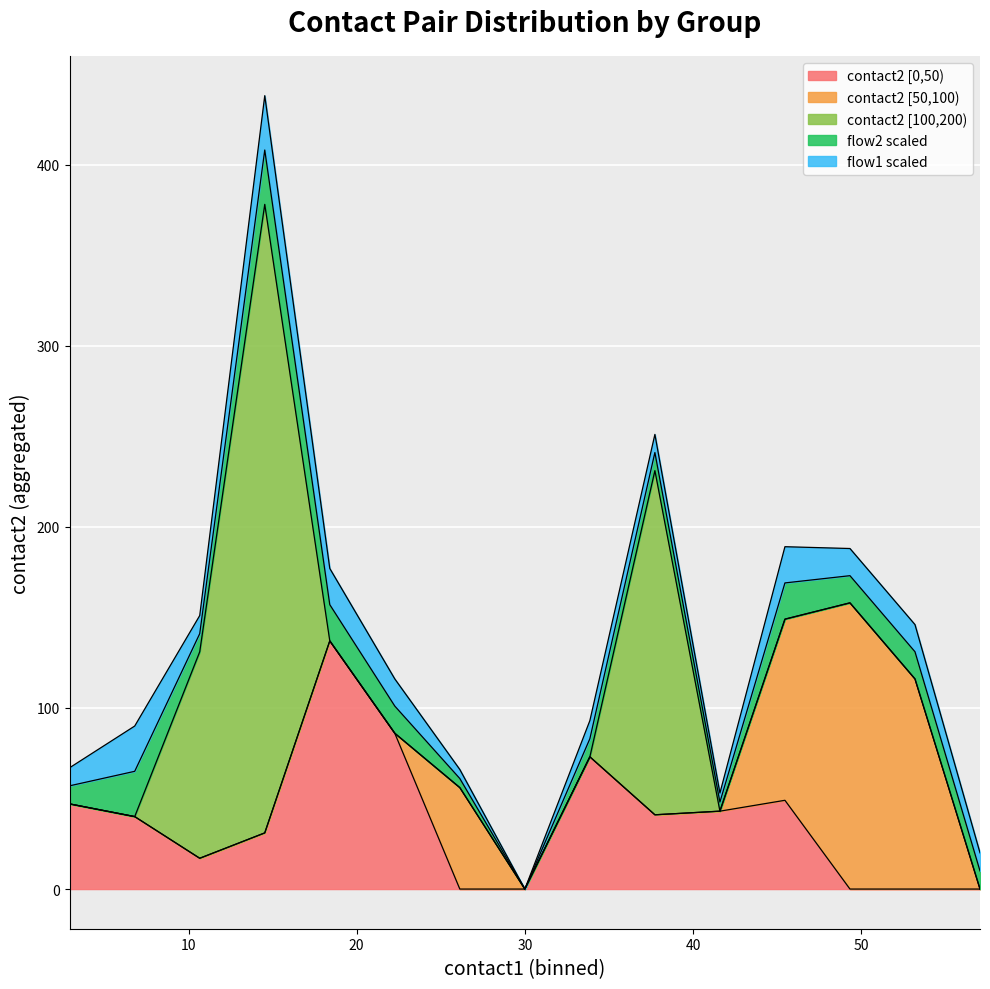

True or false: contact2 and contact1 intersect in this chart.

False